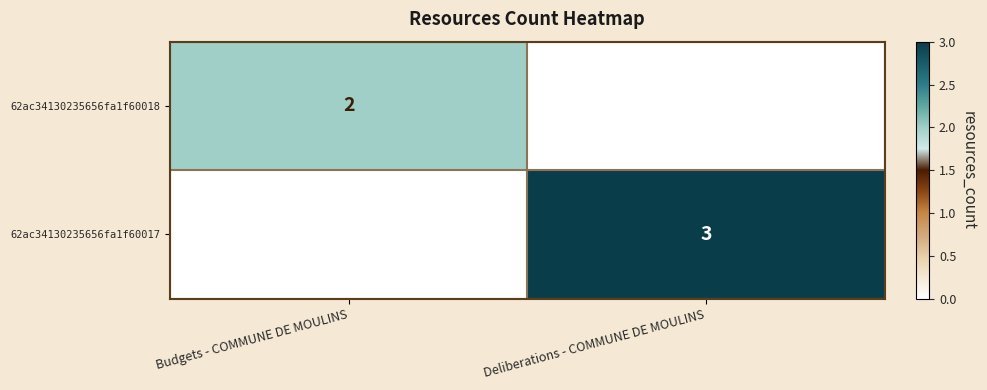

List the series in order of their peak value, highest first.

62ac34130235656fa1f60017, 62ac34130235656fa1f60018